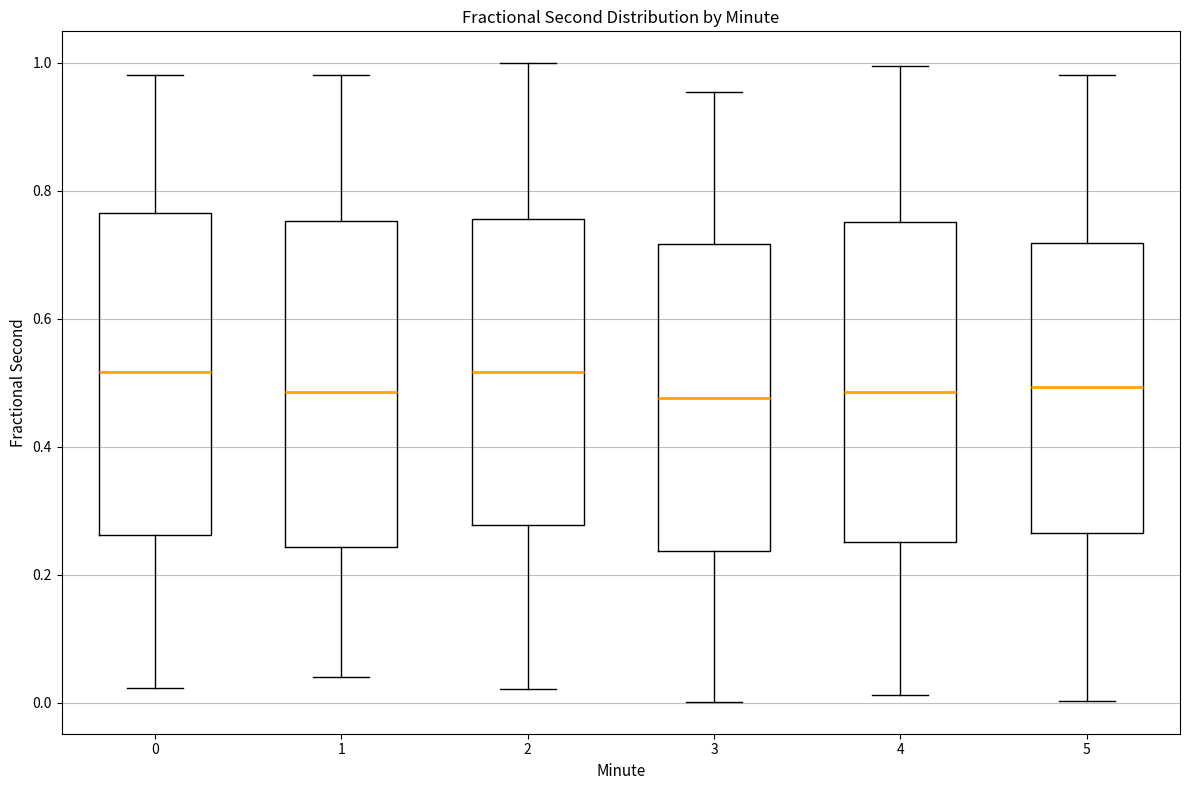

Reading left to right, transcribe this box plot: for each box, give where its median line is, the range the box spans, and where its two whiskers end, as read against the y-axis. The values are not printed on the chart, so give them approximately, as read against the axis.

0: median 0.52, box 0.26 to 0.76, whiskers 0.02 to 0.98
1: median 0.48, box 0.24 to 0.76, whiskers 0.04 to 0.98
2: median 0.52, box 0.28 to 0.76, whiskers 0.02 to 1.00
3: median 0.48, box 0.24 to 0.72, whiskers 0.00 to 0.96
4: median 0.48, box 0.26 to 0.76, whiskers 0.02 to 1.00
5: median 0.50, box 0.26 to 0.72, whiskers 0.00 to 0.98